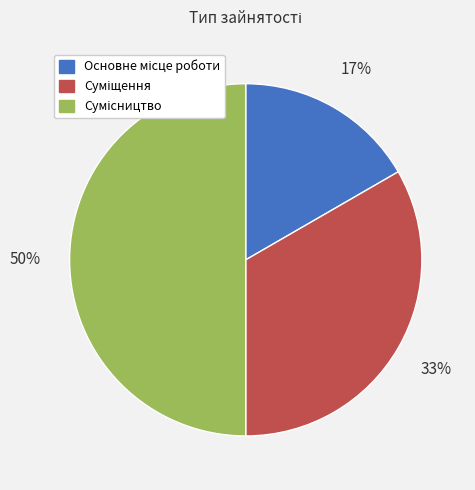

To the nearest percent, what is the average slice percentage?

33%